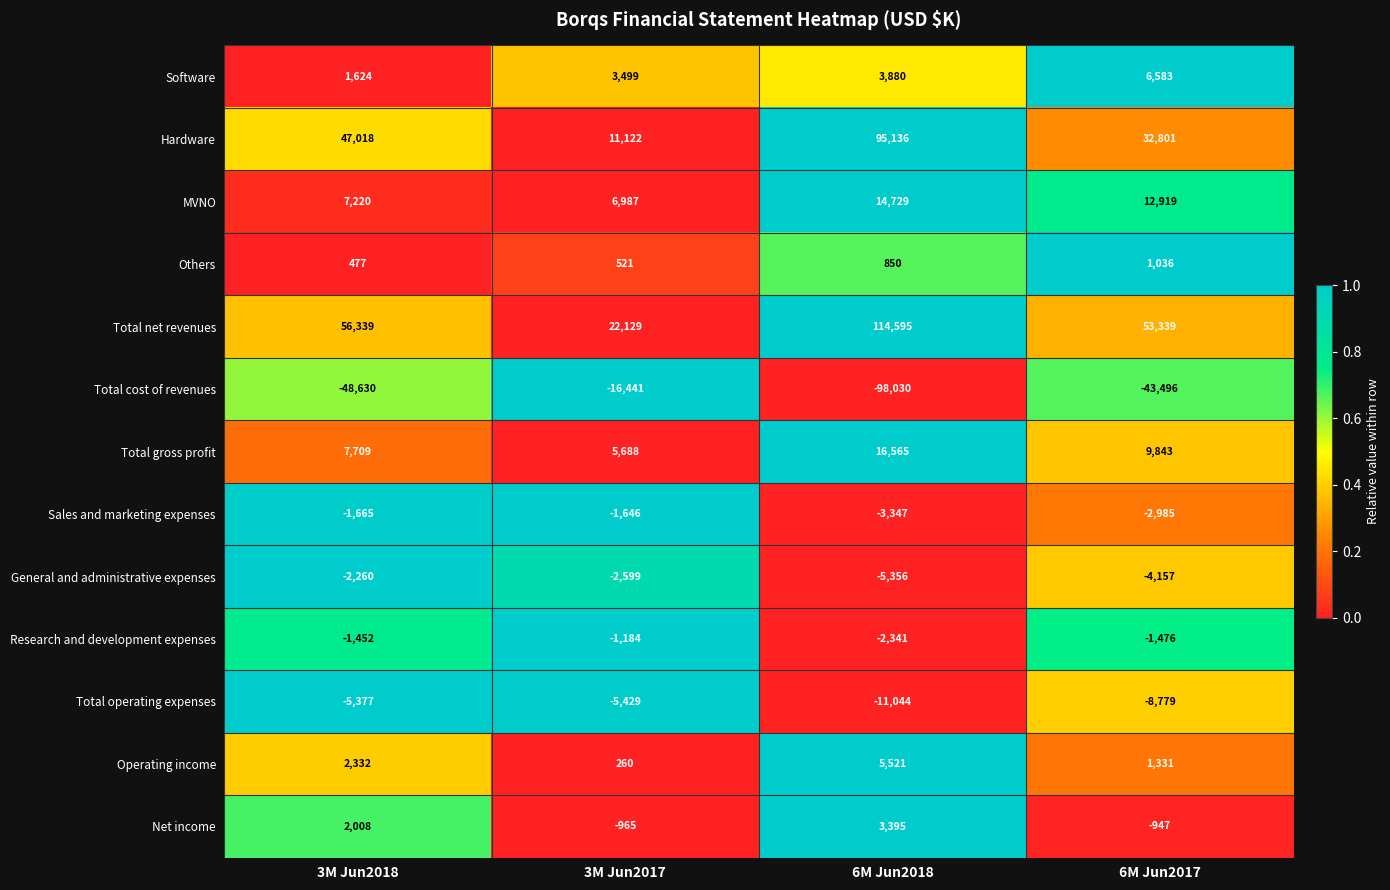

The value of Software at 6M Jun2018 is 3880. True or false?

True